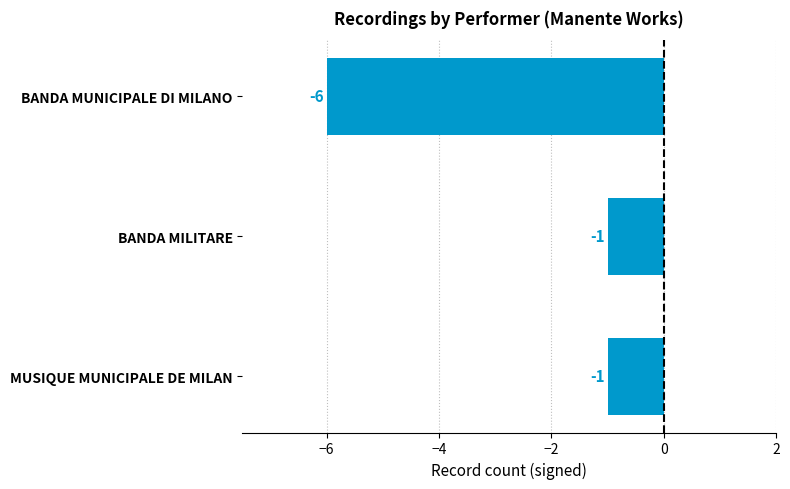

Between MUSIQUE MUNICIPALE DE MILAN and BANDA MUNICIPALE DI MILANO, which is larger?

MUSIQUE MUNICIPALE DE MILAN